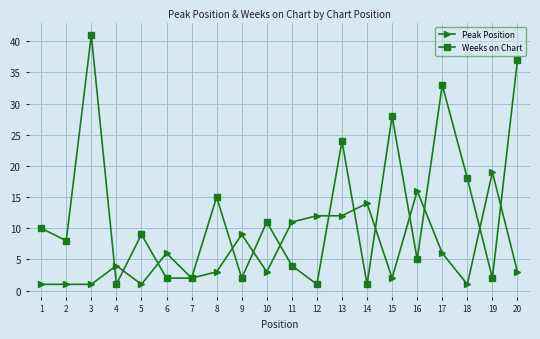

The Weeks on Chart series shows 18 at 10. True or false?

False